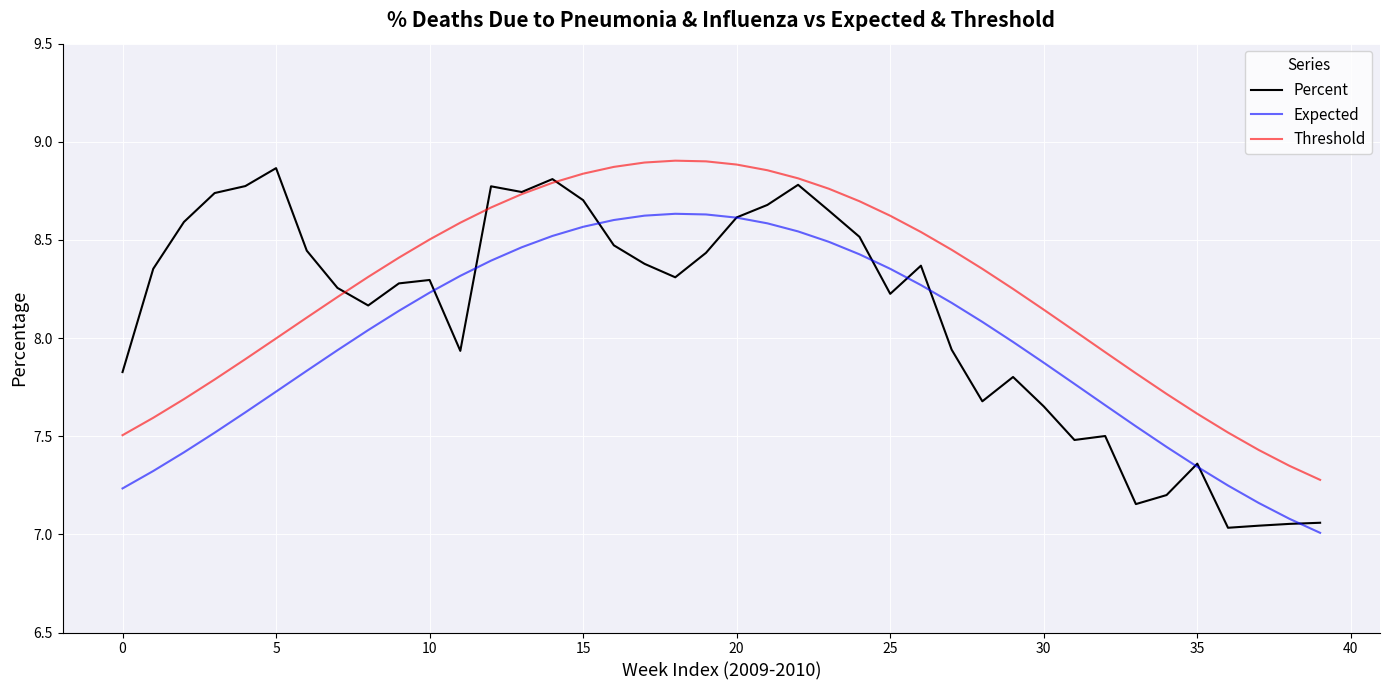

True or false: Expected and Threshold intersect in this chart.

False